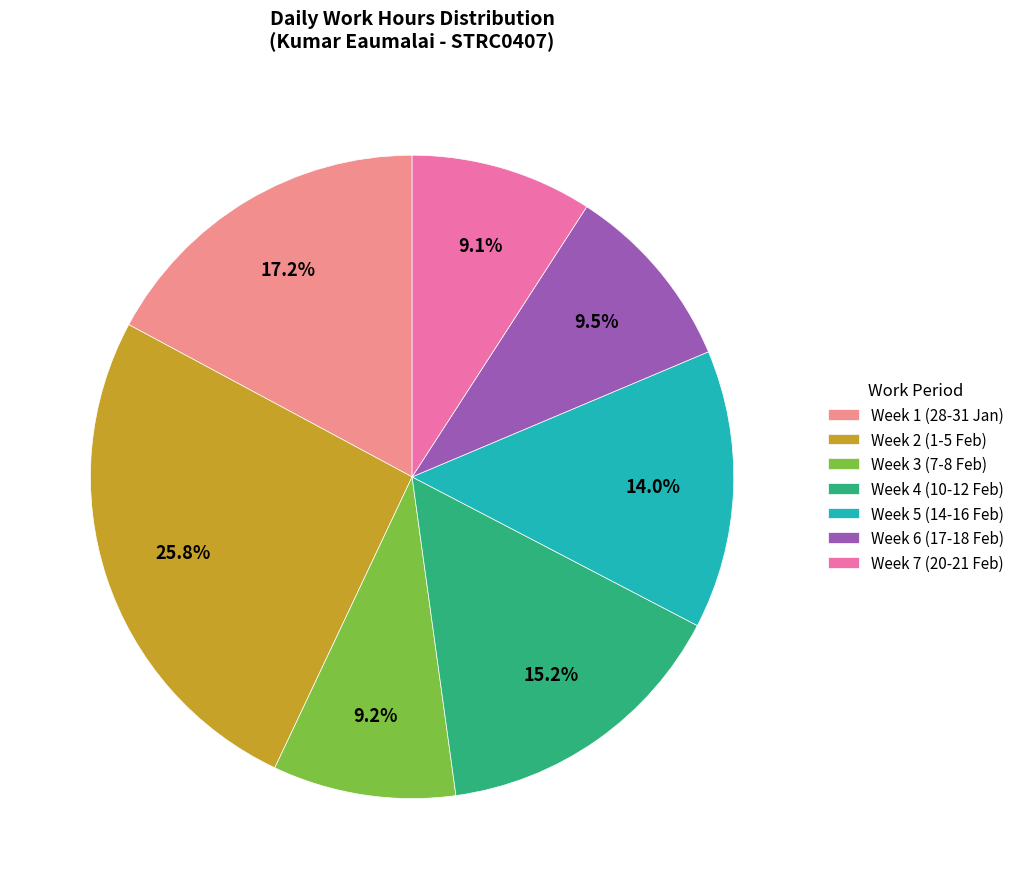

What percentage is NOT represented by Week 1 (28-31 Jan)?

82.8%